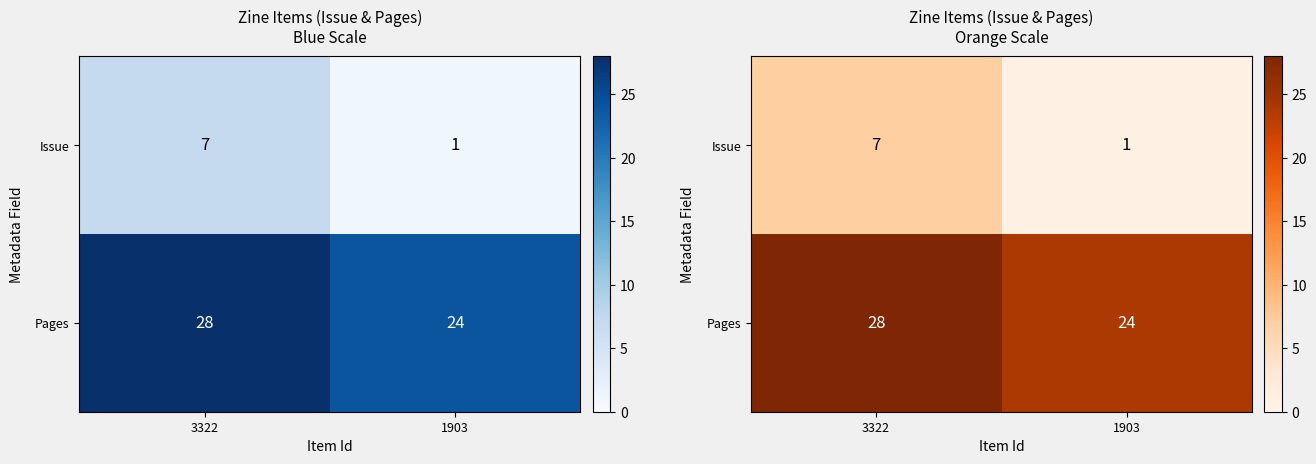

What is the total value across all series at 3322?

35